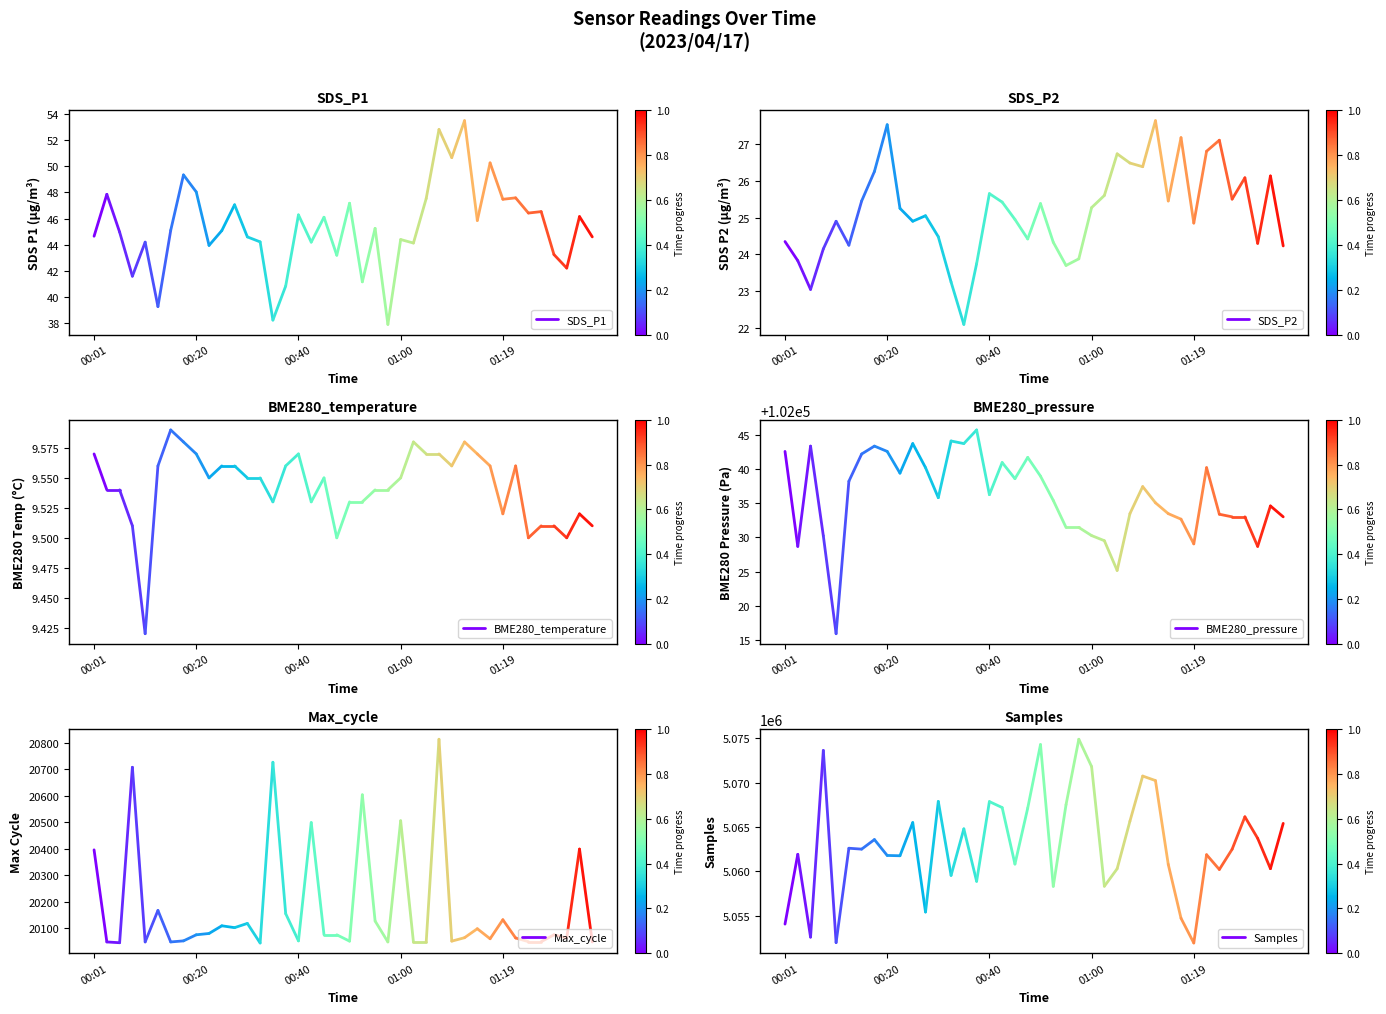

Which has a higher value, 00:20 or 00:01?

00:20